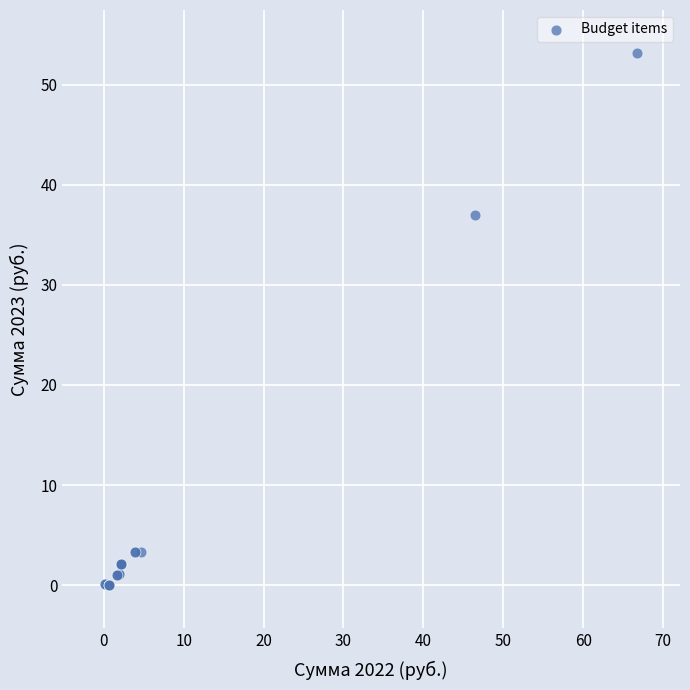

What Y value in the scatter plot is closest to 26?

37.0